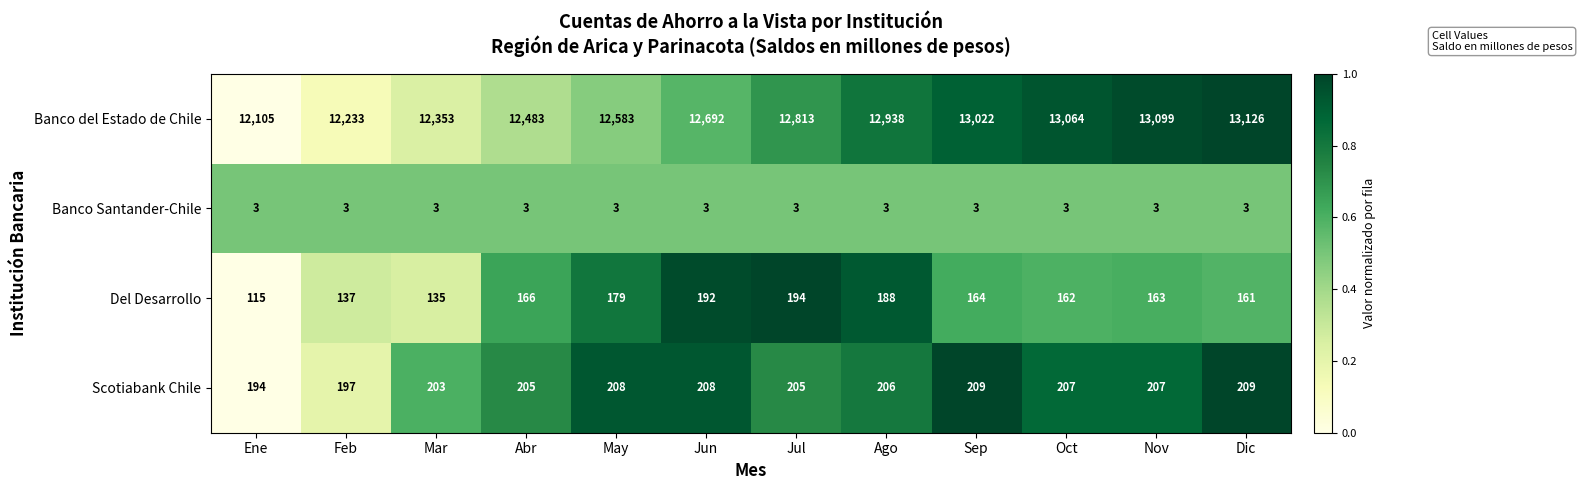

What is the maximum value shown in the chart?

13126